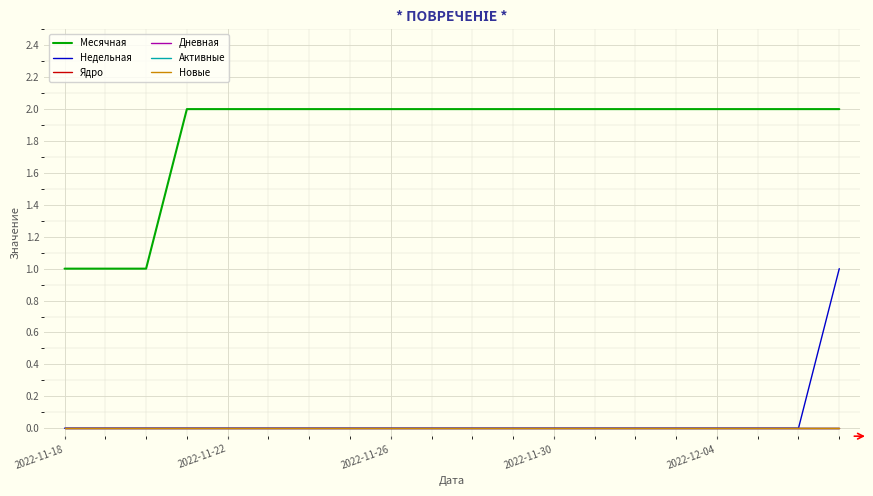

Does the chart have visible grid lines?

Yes